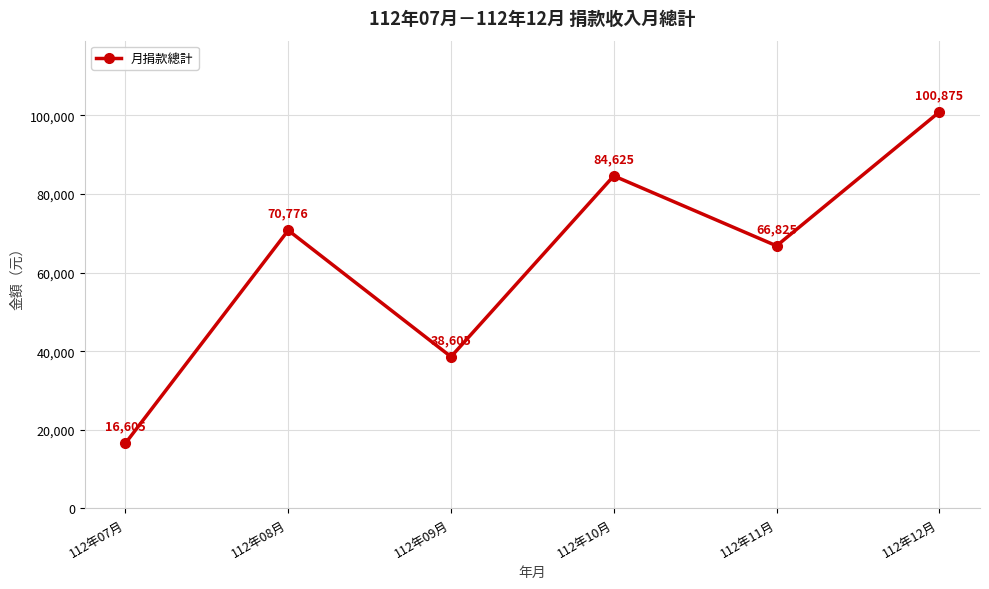

Is this an area chart (filled region under the line)?

No